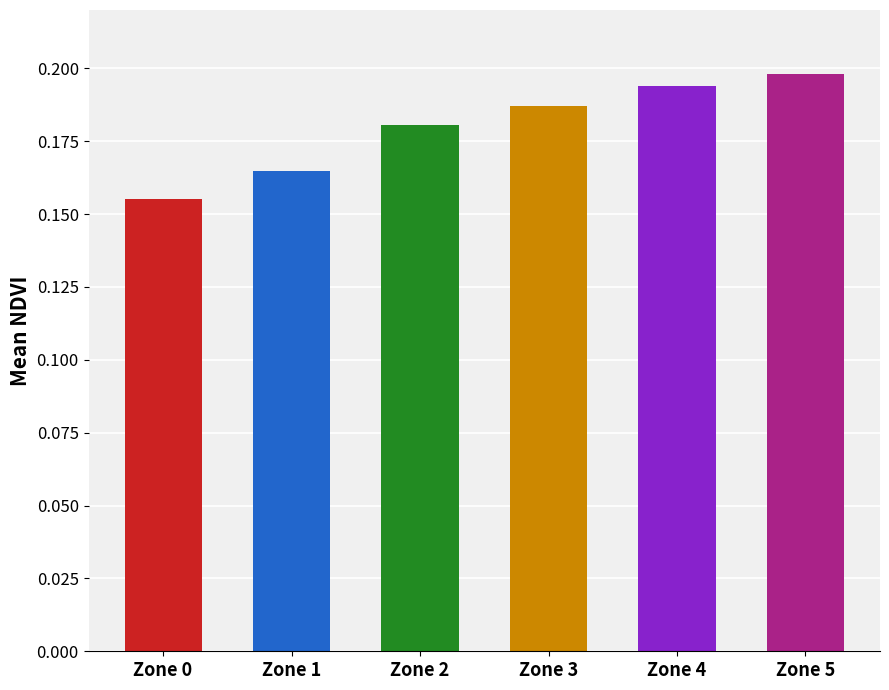

What is the sum of all values?

1.1